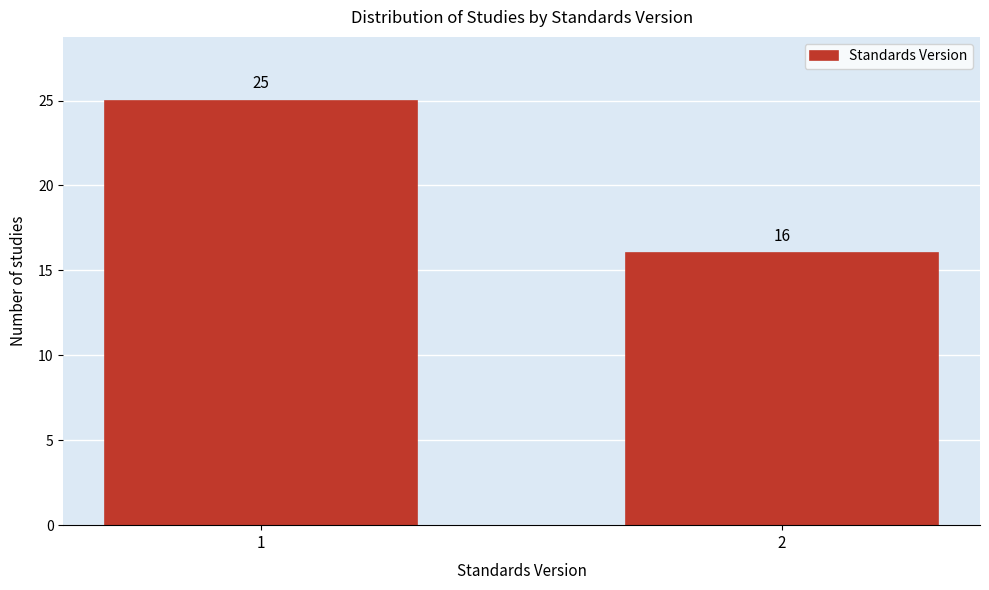

Reading left to right, what are all the values shown in this chart?

25	16